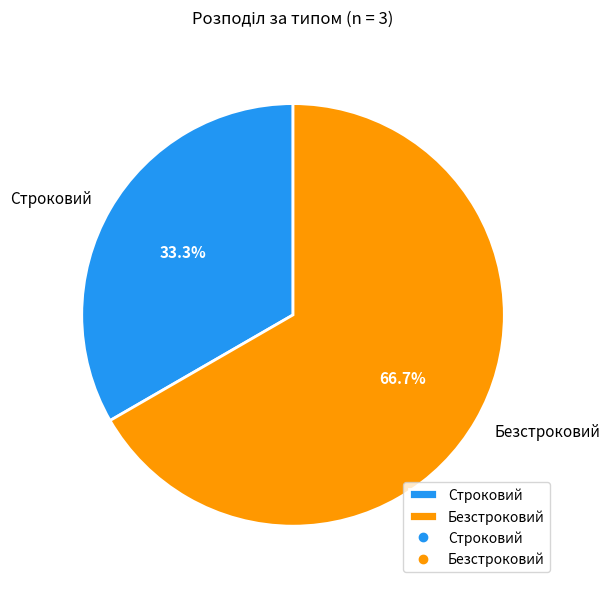

Between Строковий and Безстроковий, which is larger?

Безстроковий